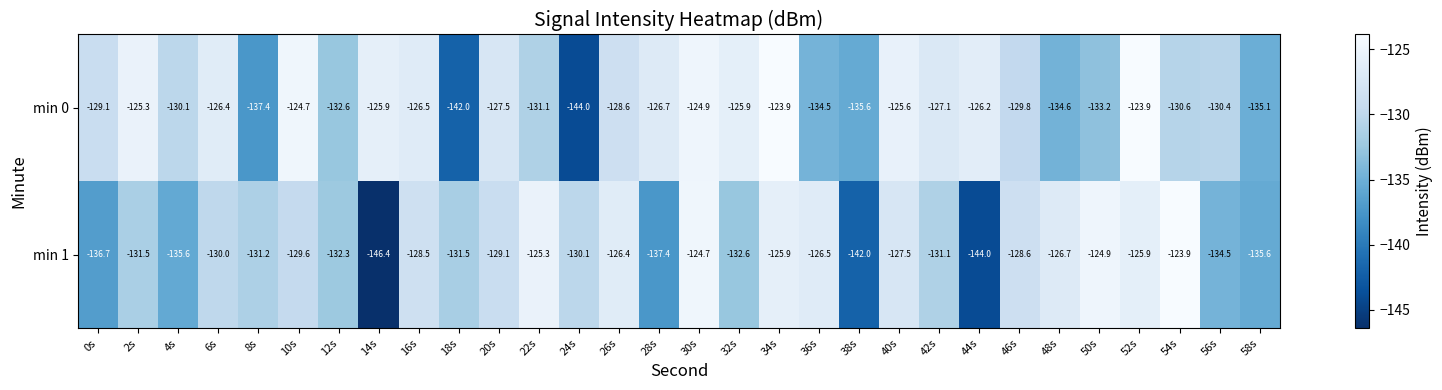

Between 34s and 50s, which series saw the biggest shift?

min 0